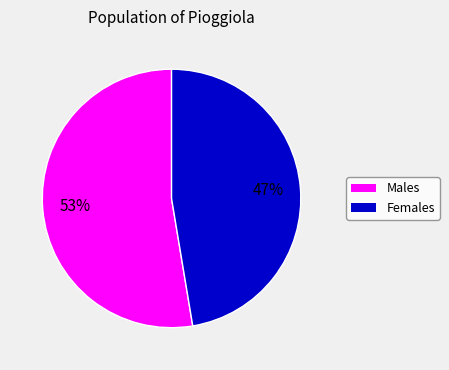

Is there a majority slice in this chart?

Yes